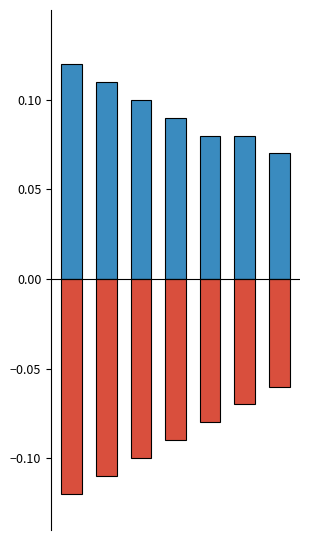

The Positive series shows 0.1 at 2. True or false?

True